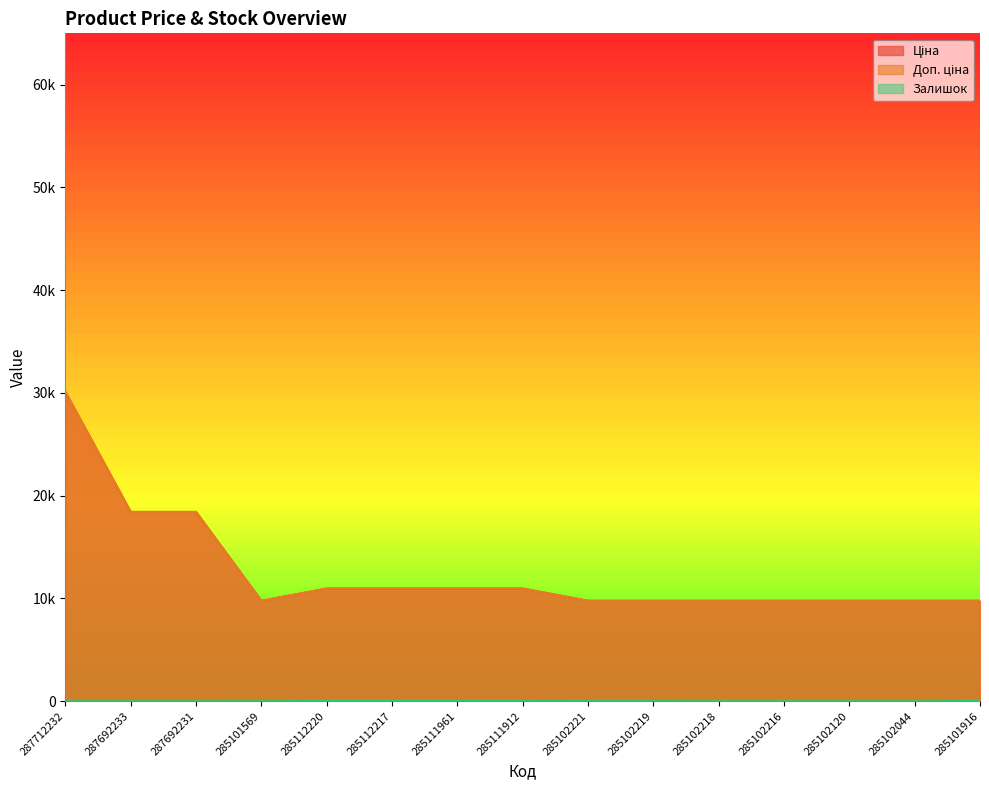

What are all the series names shown in the legend?

Ціна, Доп. ціна, Залишок